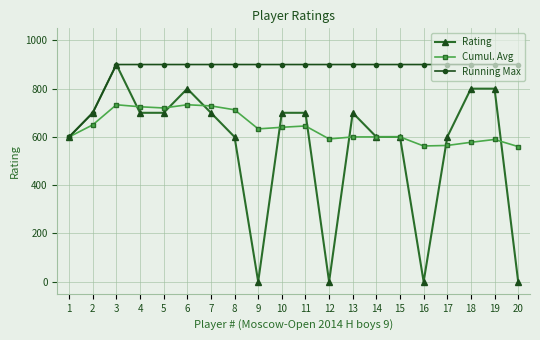

What is the total value across all series at 20?

1460.0